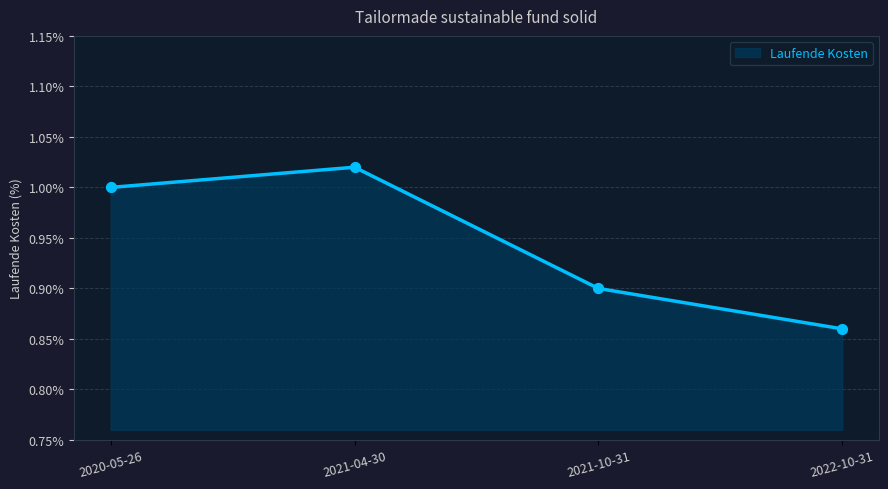

Between 2022-10-31 and 2021-10-31, which is larger?

2021-10-31